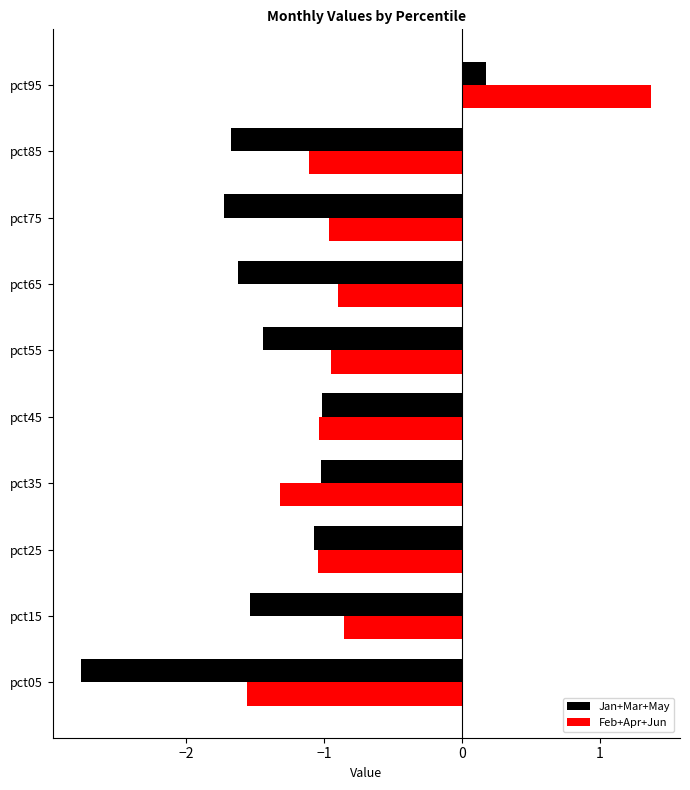

At how many categories does at least one series exceed 0?

1